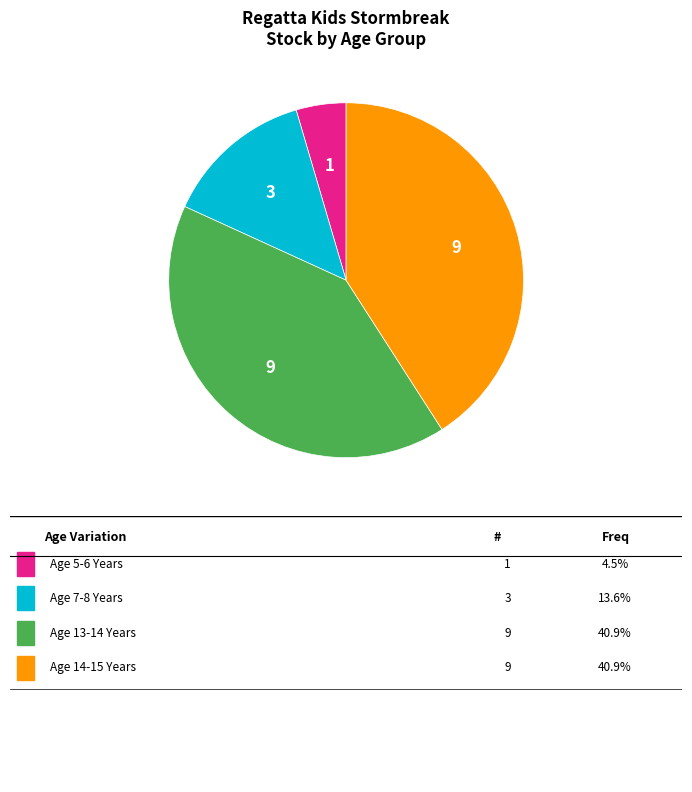

Is there a majority slice in this chart?

No